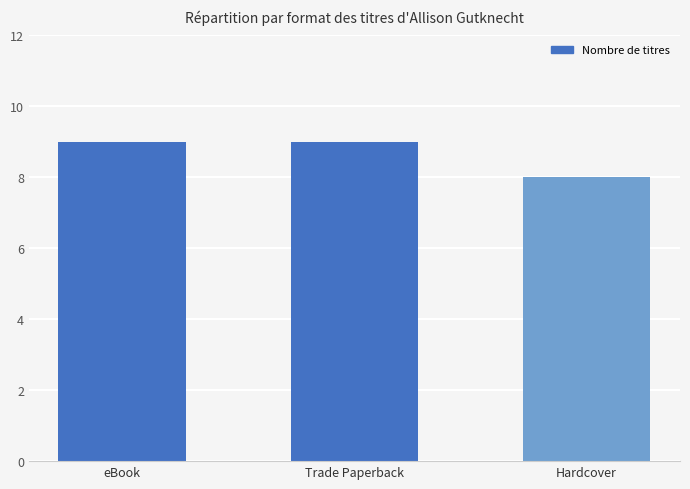

What is the maximum value shown in the chart?

9